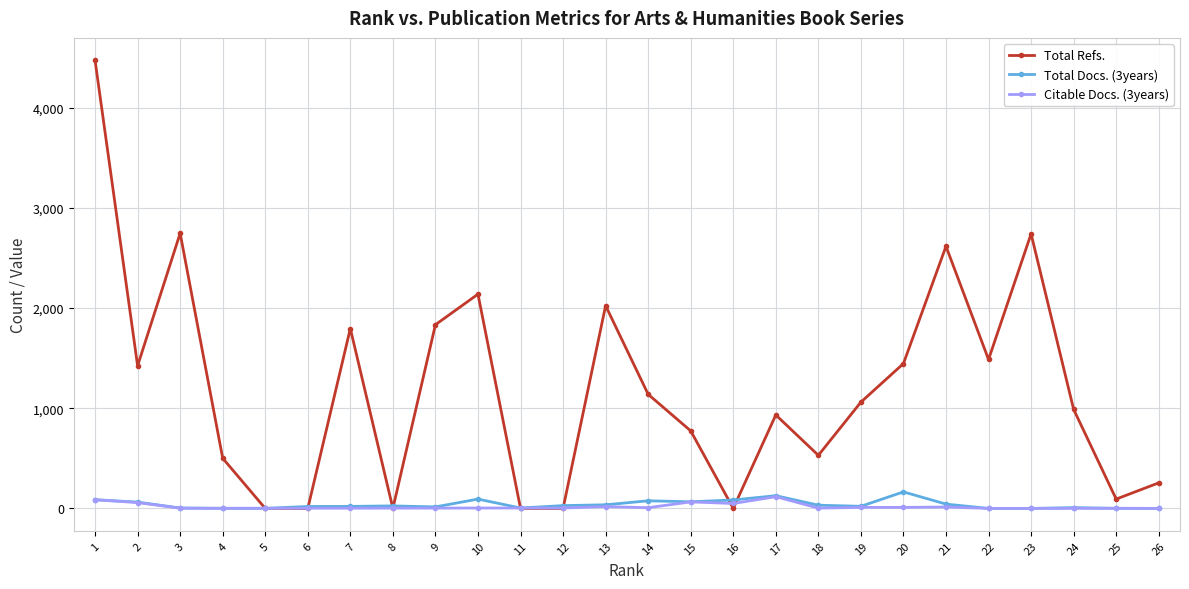

The value of Total Refs. at 20 is 2134. True or false?

False